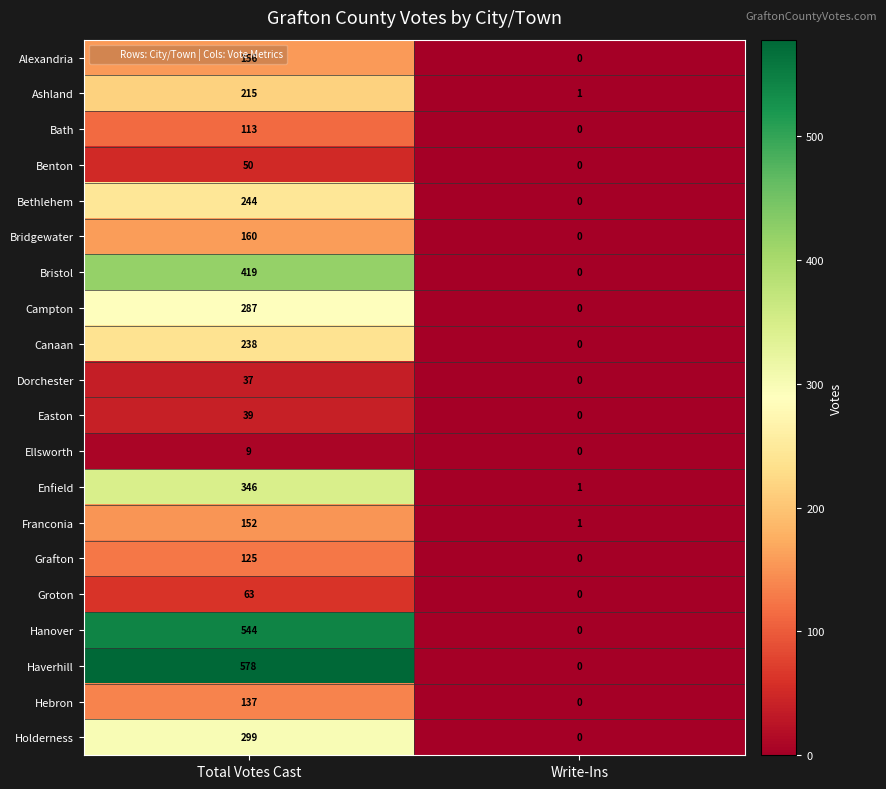

What is the difference between the Holderness values at Total Votes Cast and Write-Ins?

299